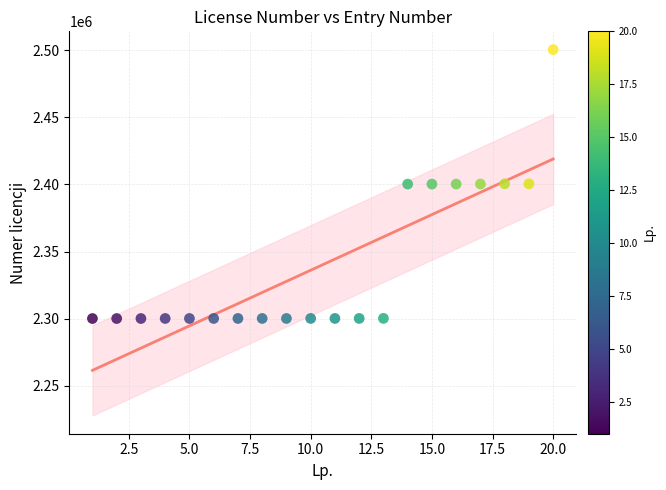

What is the range of X values (max minus min)?

19